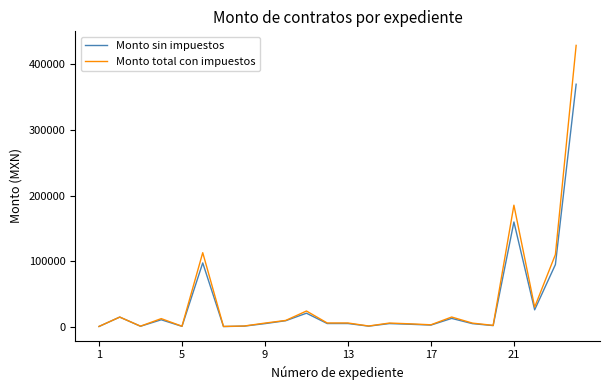

List the series in order of their overall mean, highest first.

Monto total con impuestos, Monto sin impuestos